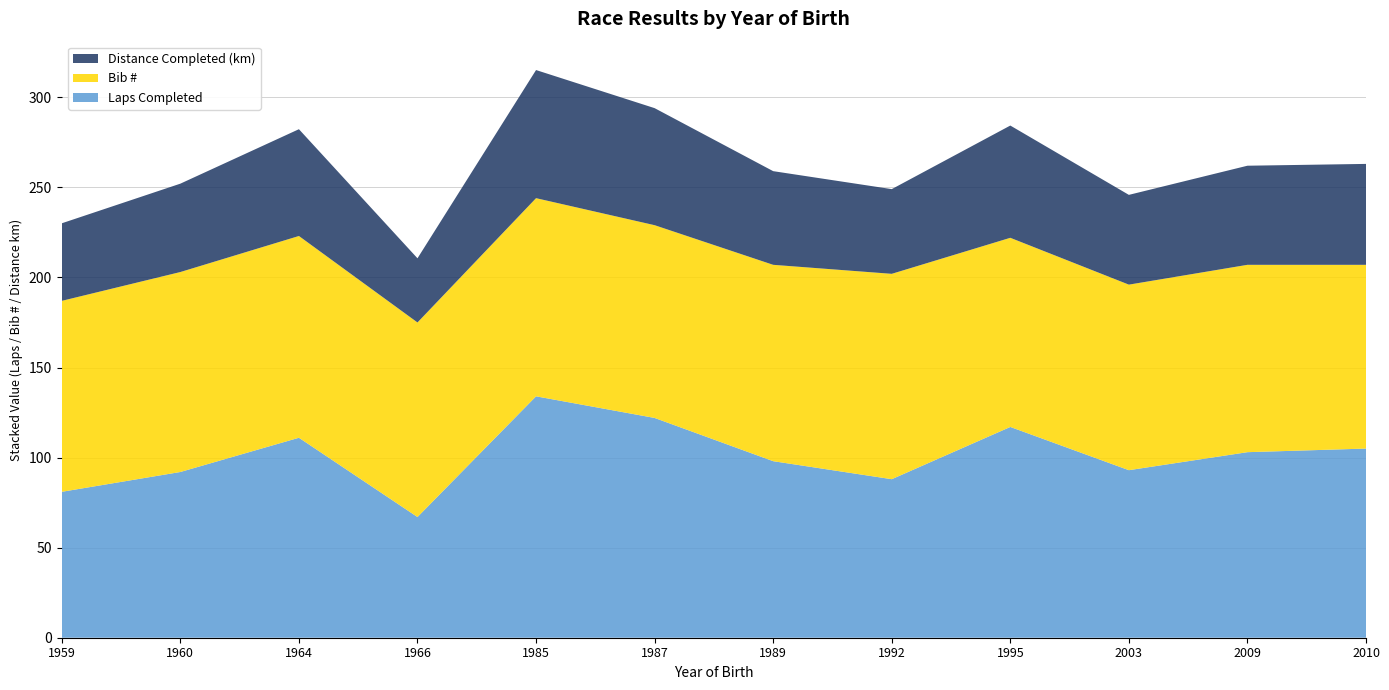

Reading left to right, list all the values displayed in this chart.

Laps Completed: 81.0	92.0	111.0	67.0	134.0	122.0	98.0	88.0	117.0	93.0	103.0	105.0
Bib #: 106.0	111.0	112.0	108.0	110.0	107.0	109.0	114.0	105.0	103.0	104.0	102.0
Distance Completed (m): 43053.2	49051.1	59279.0	35619.1	71115.2	64968.9	51994.3	47017.7	62308.1	49828.5	55009.1	56014.8